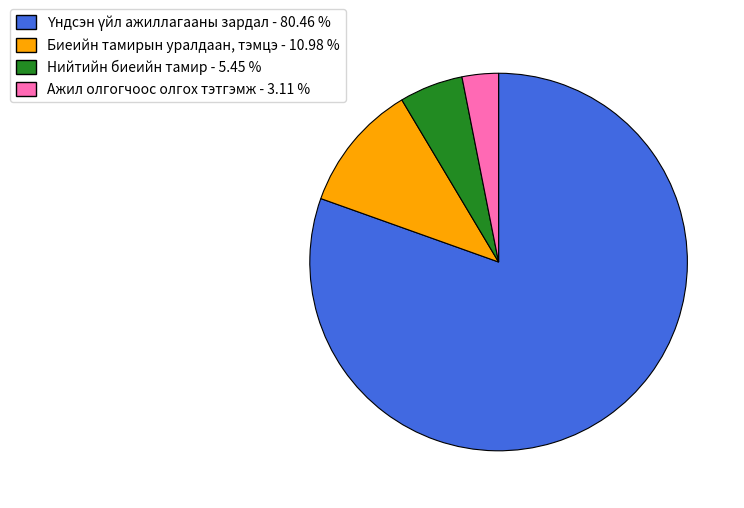

Does any single category account for the majority?

Yes